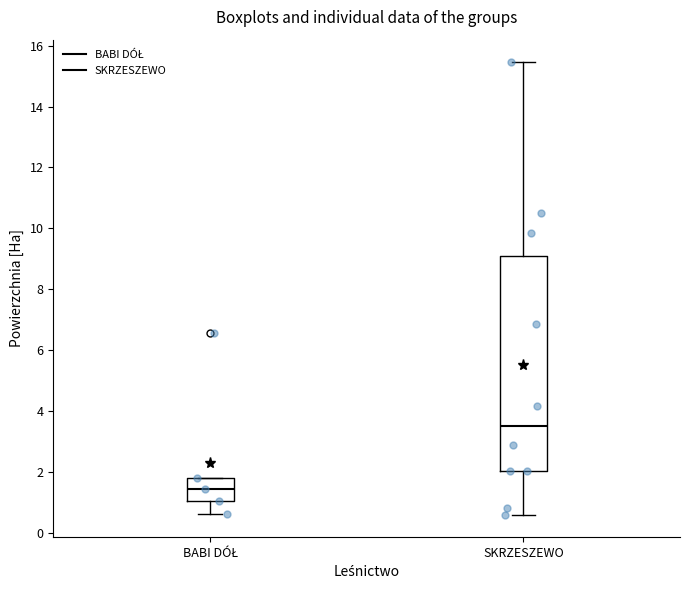

Reading left to right, transcribe this box plot: for each box, give where its median line is, the range the box spans, and where its two whiskers end, as read against the y-axis. The values are not printed on the chart, so give them approximately, as read against the axis.

BABI DÓŁ: median 1.4, box 1.0 to 1.8, whiskers 0.6 to 1.8
SKRZESZEWO: median 3.6, box 2.0 to 9.2, whiskers 0.6 to 15.4